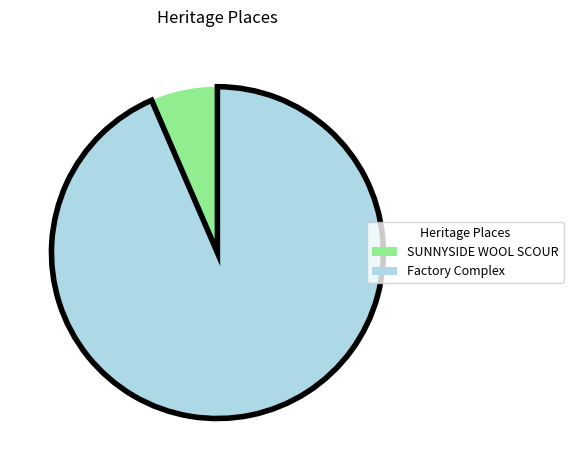

Rank the categories by value from lowest to highest.

SUNNYSIDE WOOL SCOUR, Factory Complex